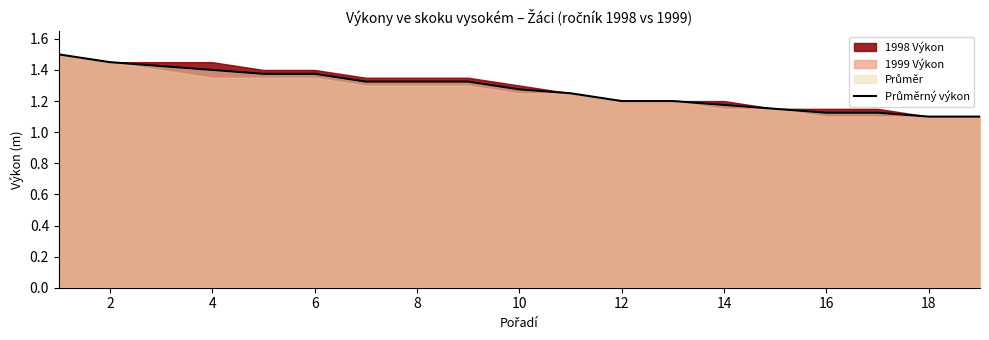

How many categories are shown in the chart?

19